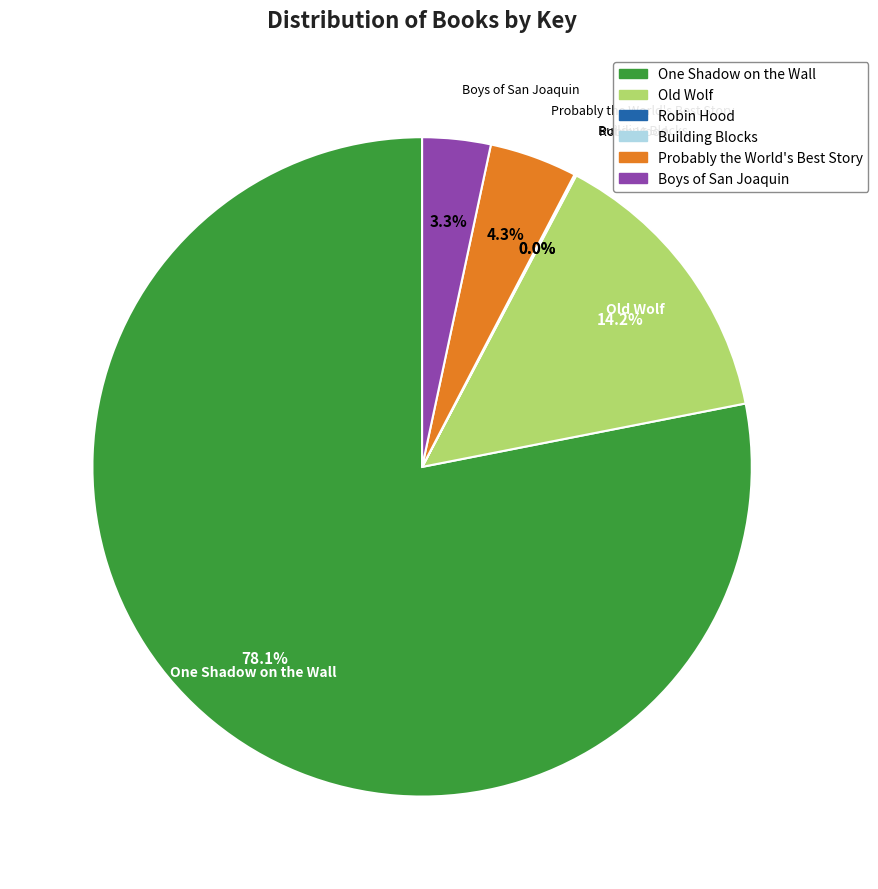

To the nearest percent, what is the average slice percentage?

17%